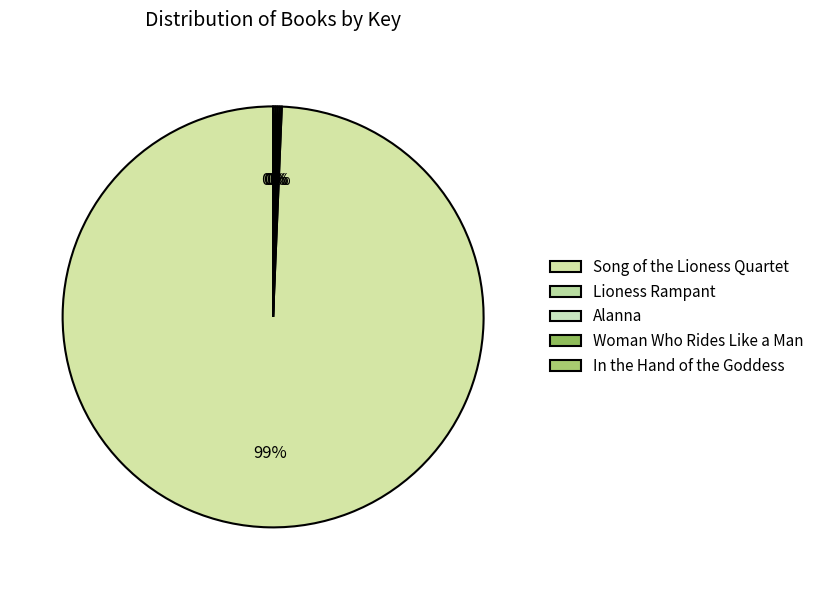

To the nearest percent, what is the difference between the In the Hand of the Goddess and Song of the Lioness Quartet slice percentages?

99%